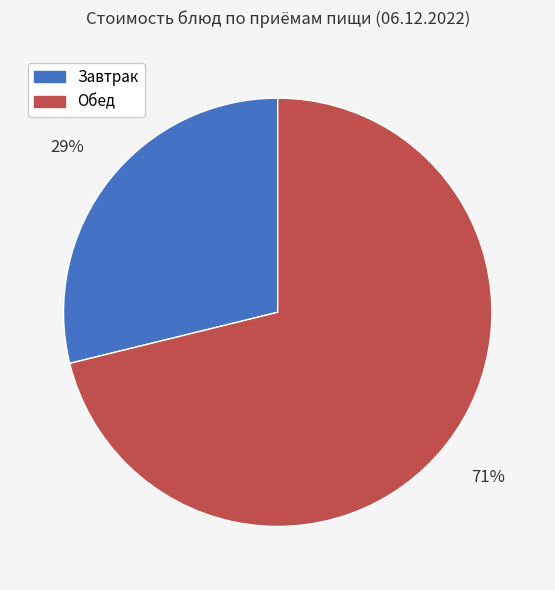

Does Обед represent more than half of the total?

Yes